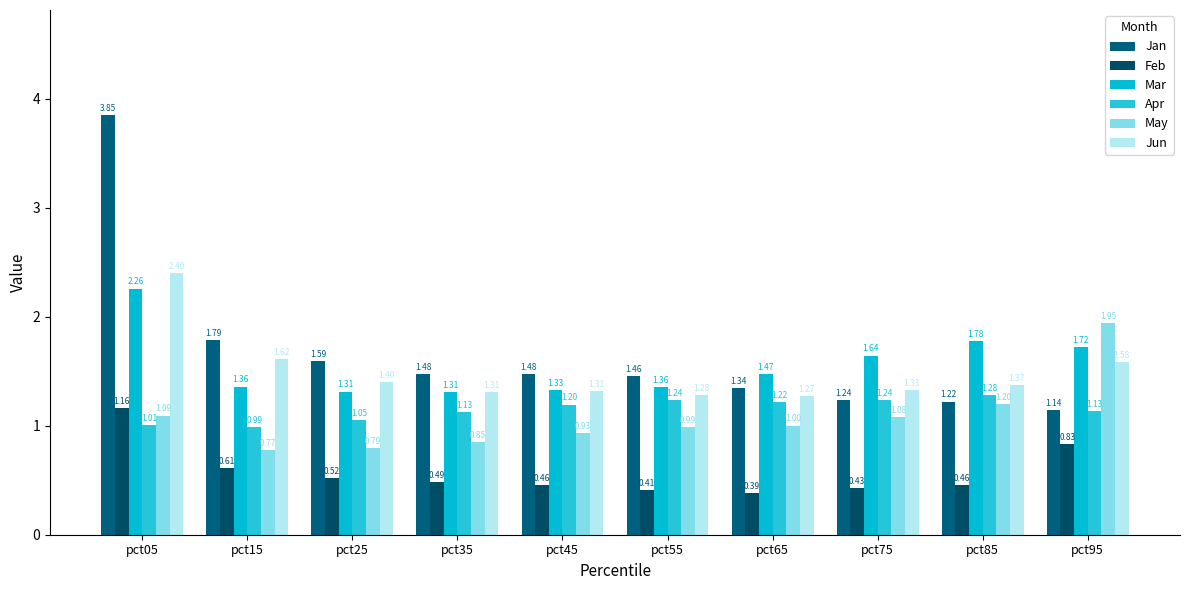

Which series changed the most between pct75 and pct85?

Mar